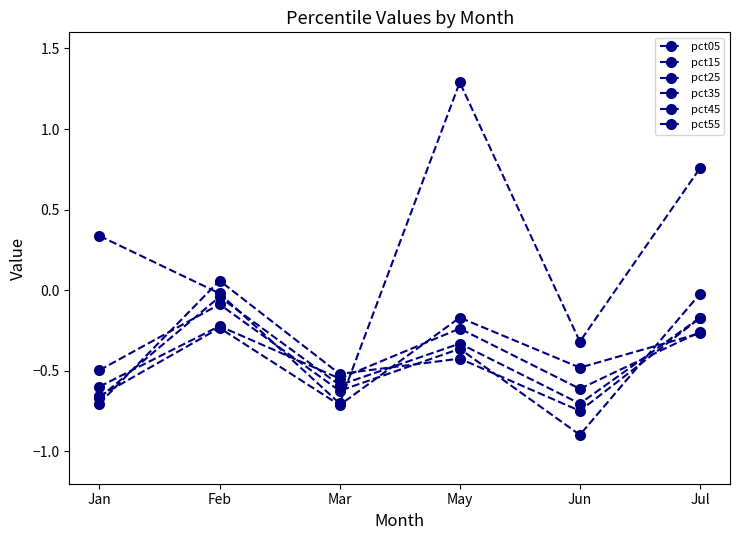

What is the total value across all series at Jul?

-0.1